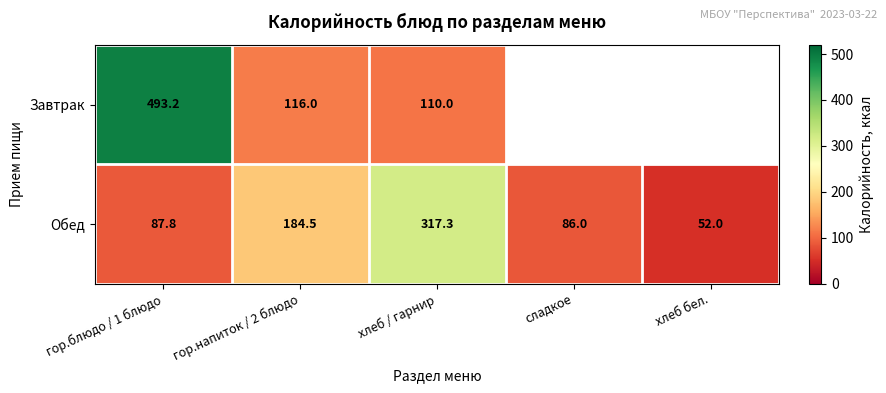

At how many categories does at least one series exceed 354?

1